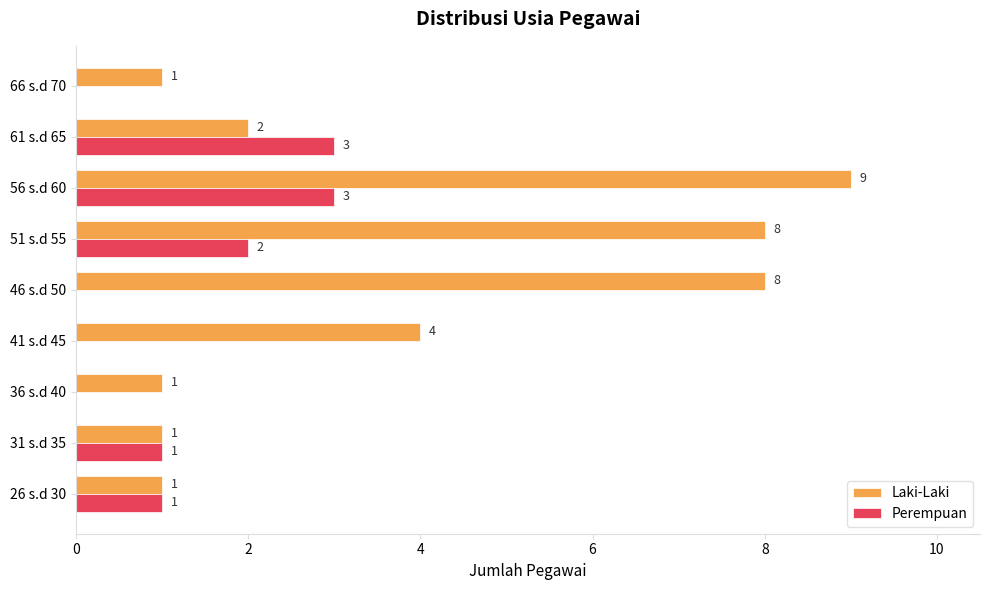

What is the sum of all Laki-Laki values?

35